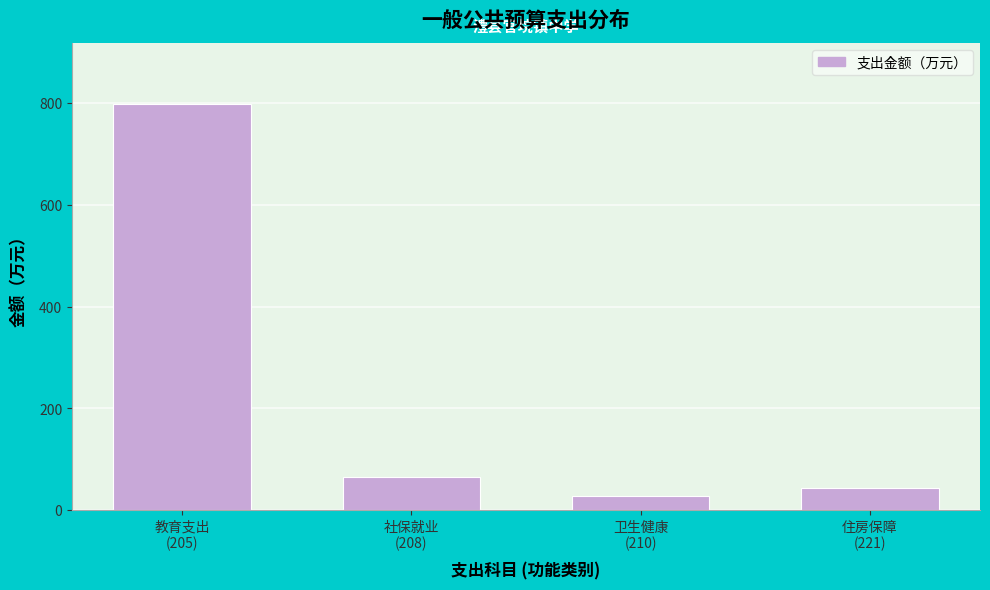

Reading left to right, what are all the values shown in this chart?

798.0	65.6	27.2	43.5